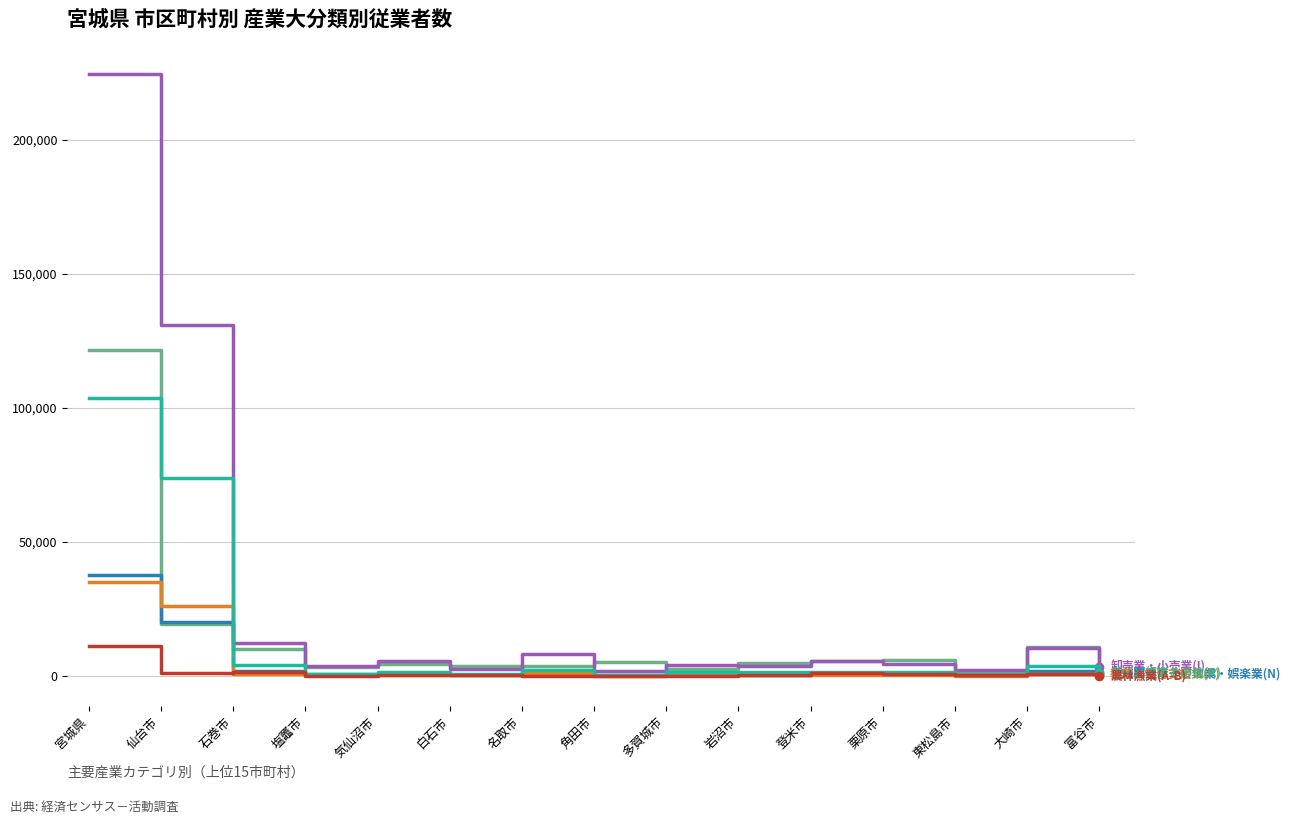

At which category is the sum across all series the highest?

宮城県